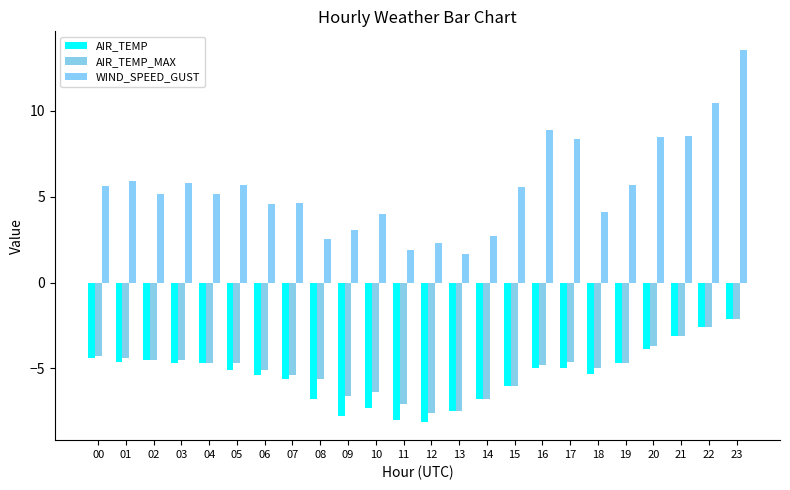

The AIR_TEMP_MAX series shows -4.6 at 17. True or false?

True